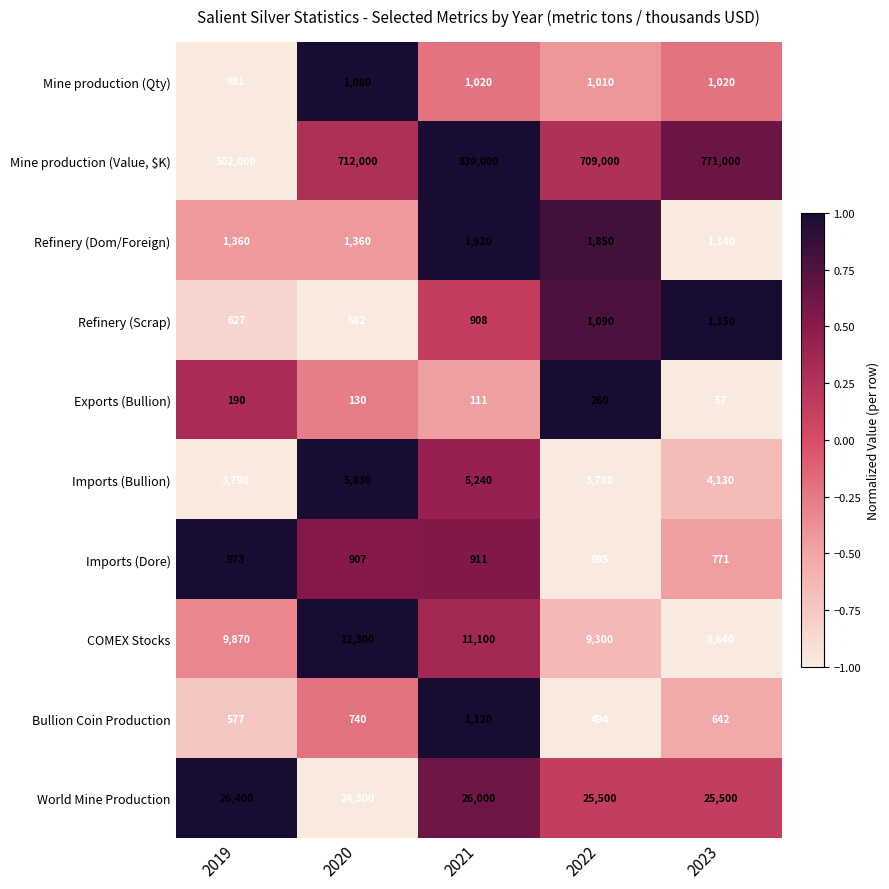

What is the approximate value of Exports (Bullion) at 2019?

190